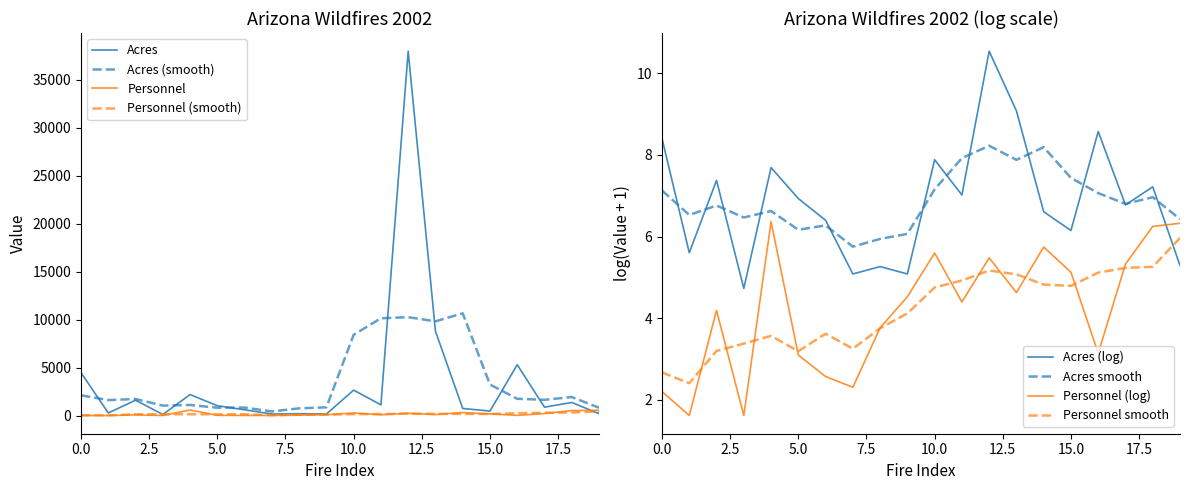

What is the highest value of the Acres (smooth) series?

10661.4